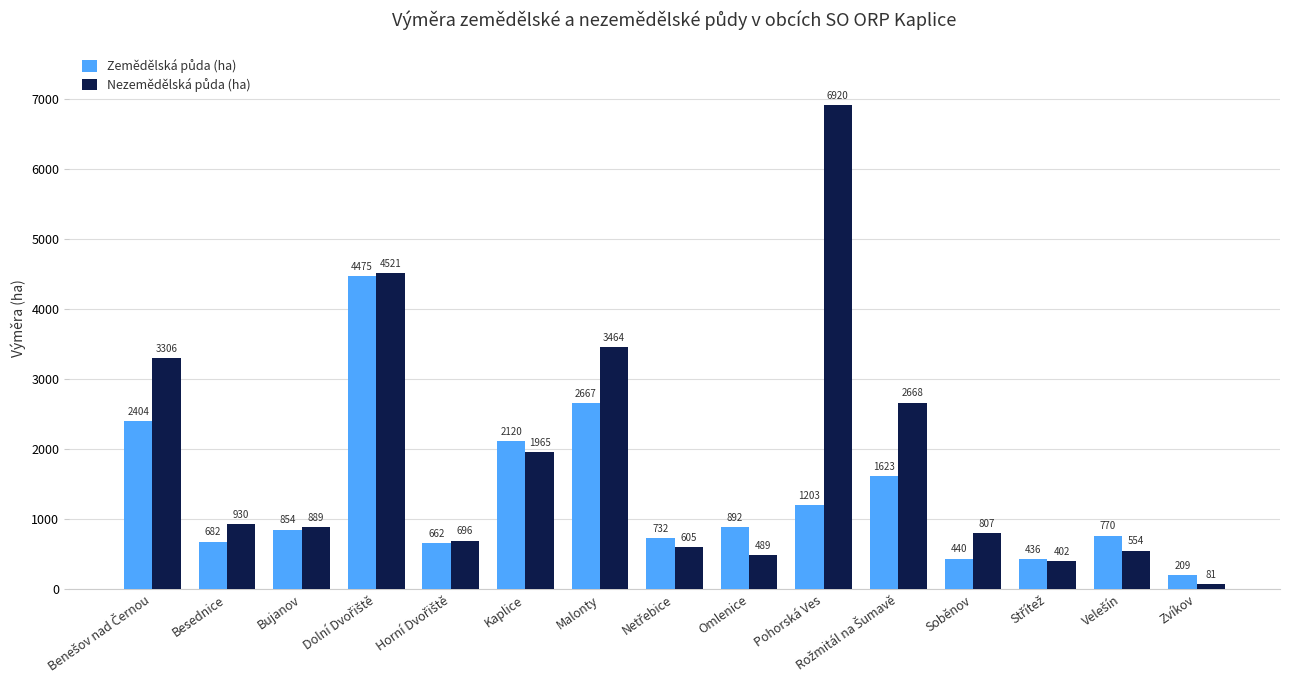

At how many categories does at least one series exceed 1781?

6